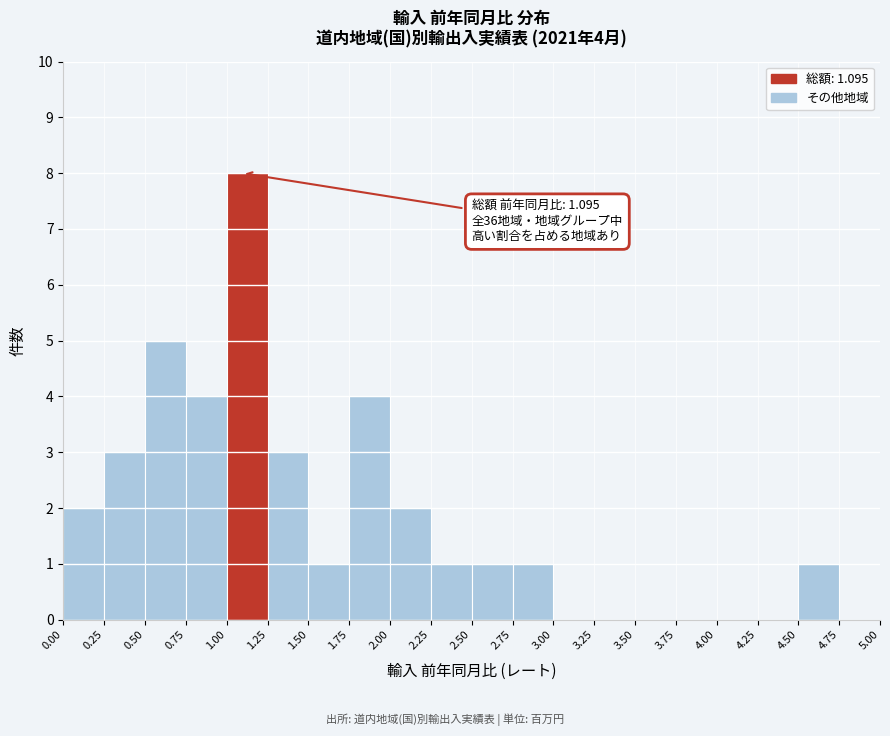

Which range on the x-axis has the tallest bar?

1.00 to 1.25